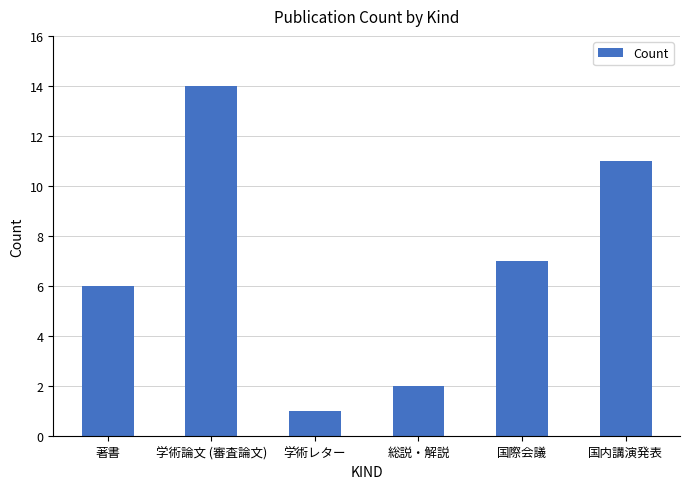

What is the average value?

7